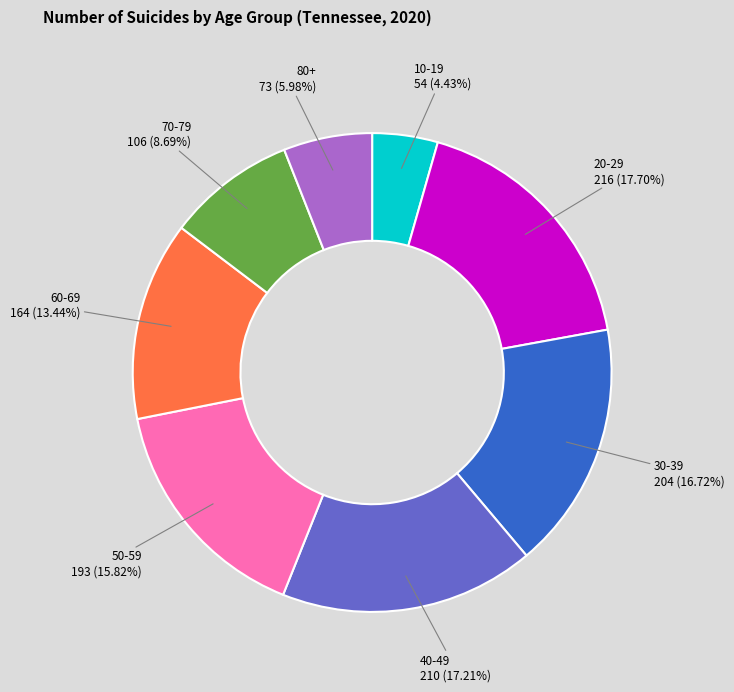

Does any single category account for the majority?

No